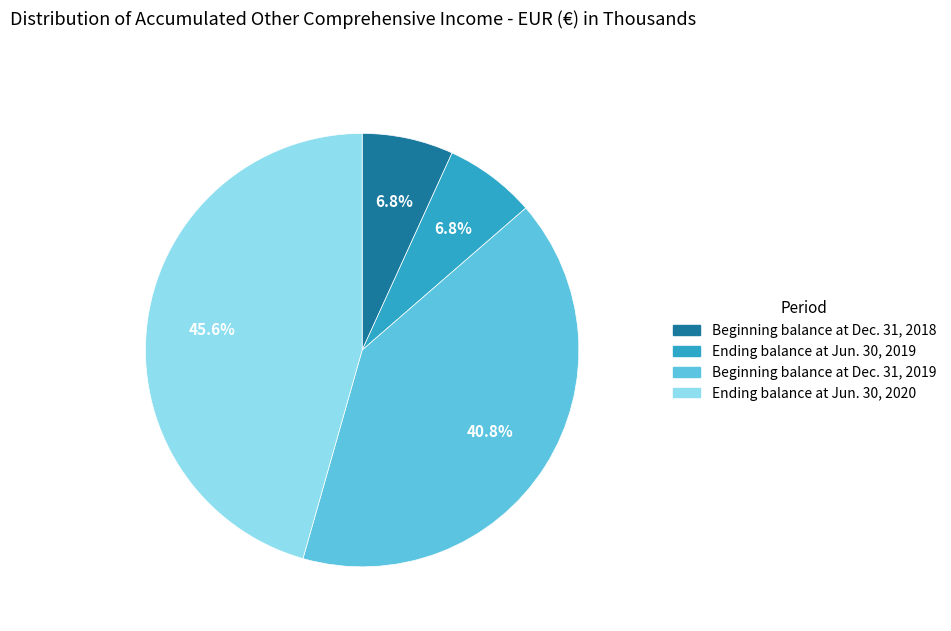

To the nearest percent, what is the combined percentage of Beginning balance at Dec. 31, 2018 and Ending balance at Jun. 30, 2019?

14%